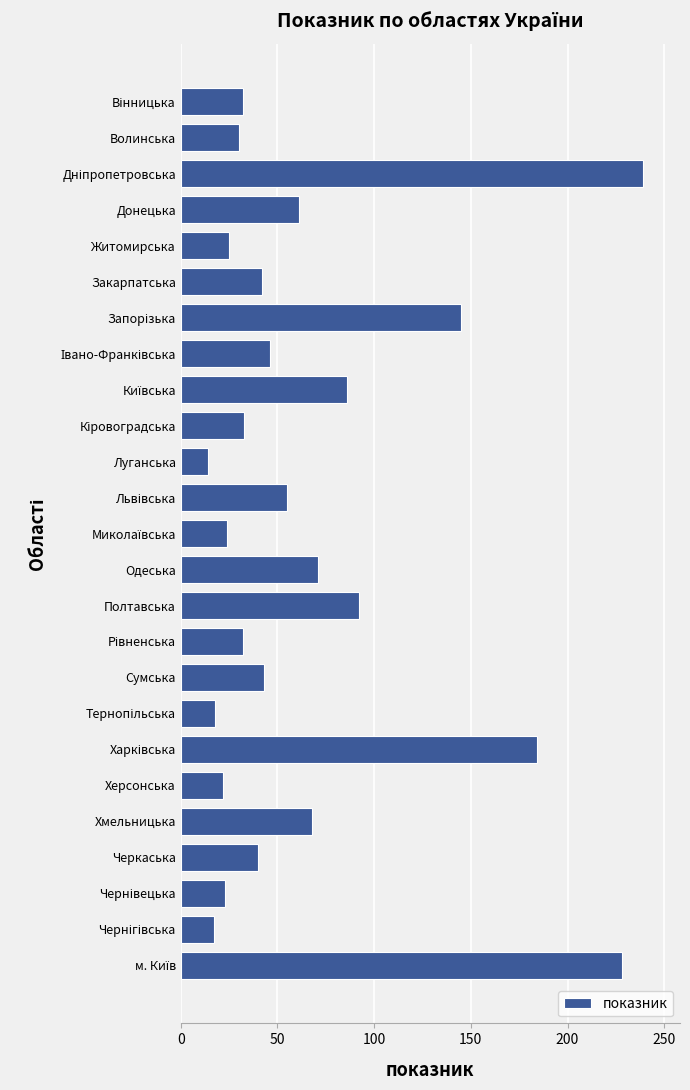

What is the maximum value shown in the chart?

239